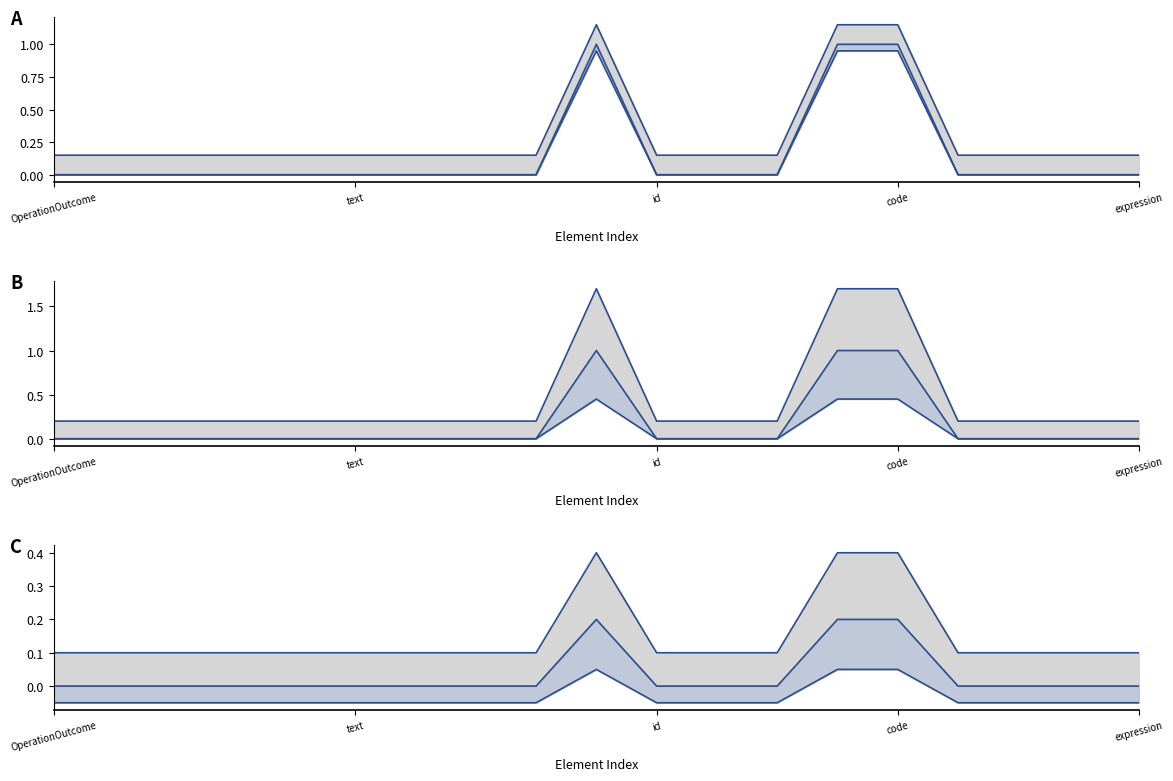

Between 14 and 16, which is larger?

14